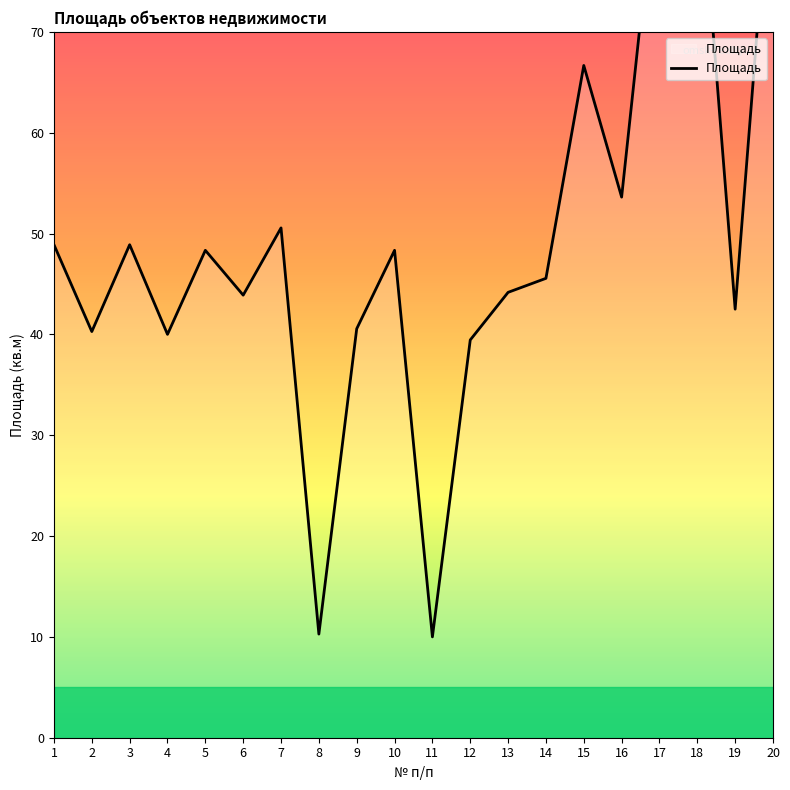

Reading left to right, extract all data points from this chart.

1=48.9	2=40.3	3=48.9	4=40.0	5=48.3	6=43.9	7=50.6	8=10.3	9=40.6	10=48.3	11=10.0	12=39.4	13=44.2	14=45.6	15=66.7	16=53.6	17=88.6	18=89.7	19=42.5	20=90.0